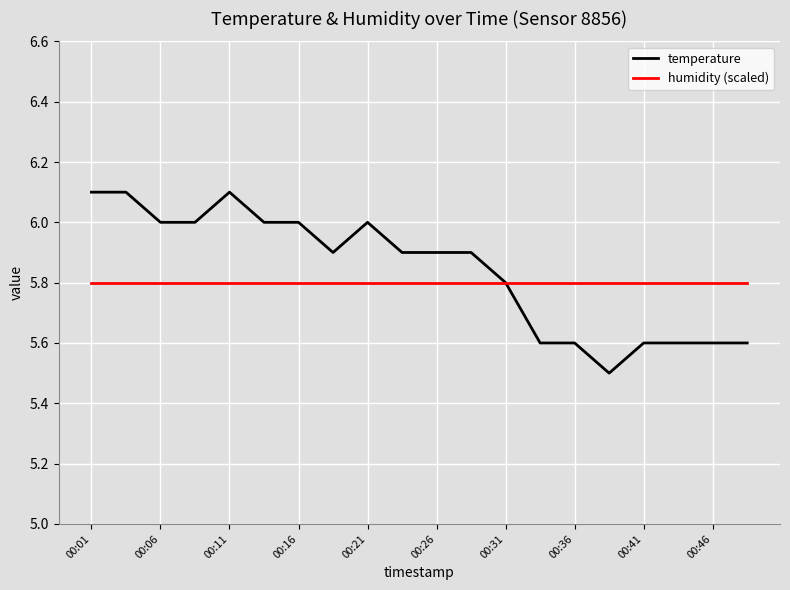

Which series has the widest spread of values?

temperature